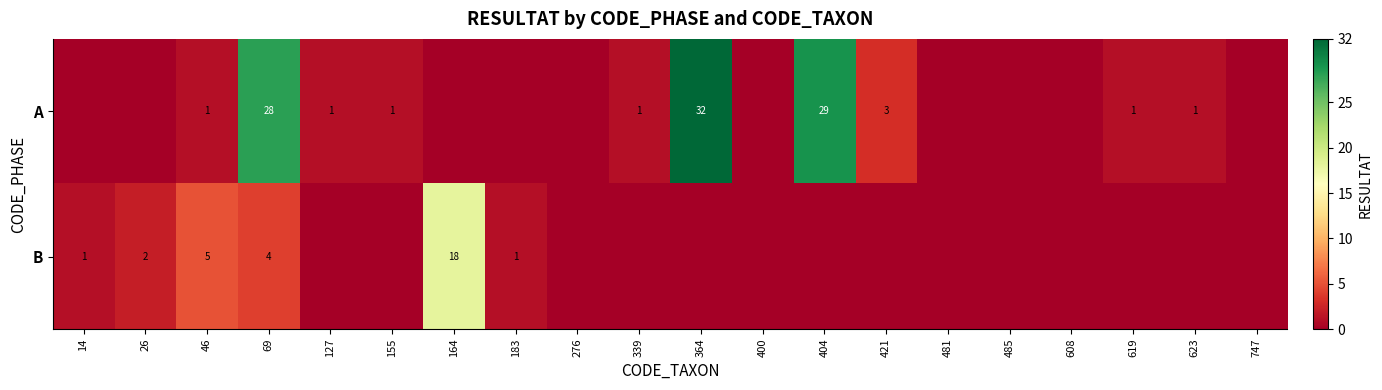

Between 26 and 400, which is larger?

26